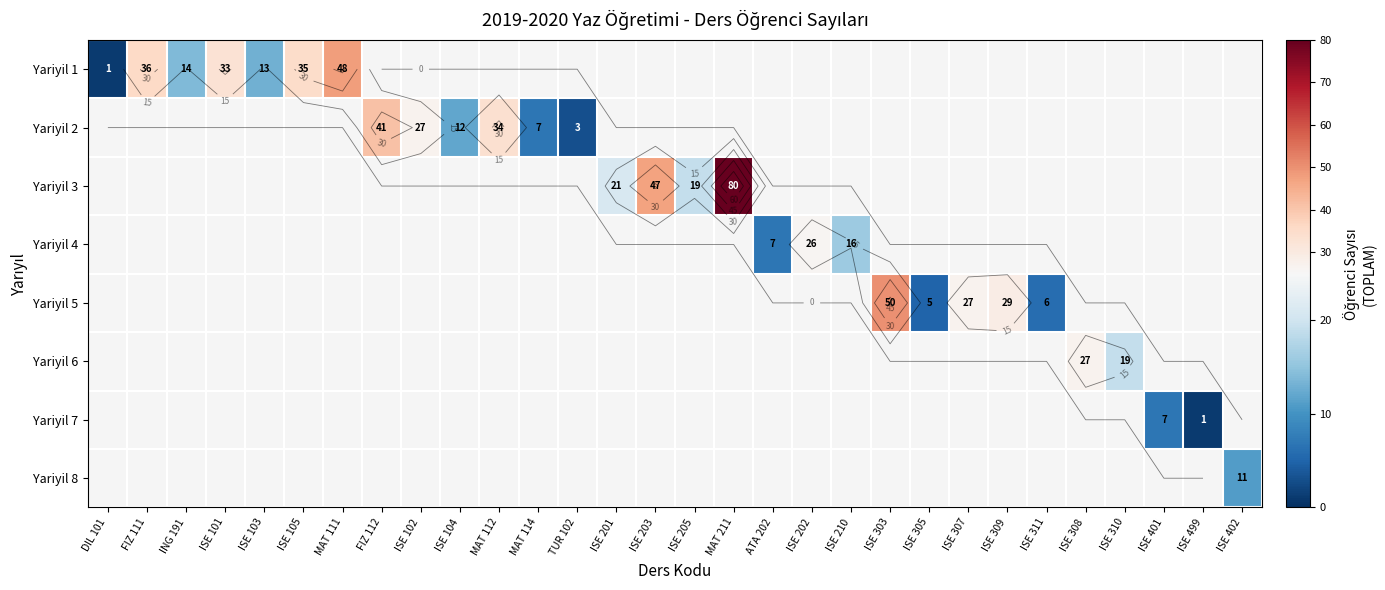

The value of Yariyil 2 at MAT 114 is 7.0. True or false?

True